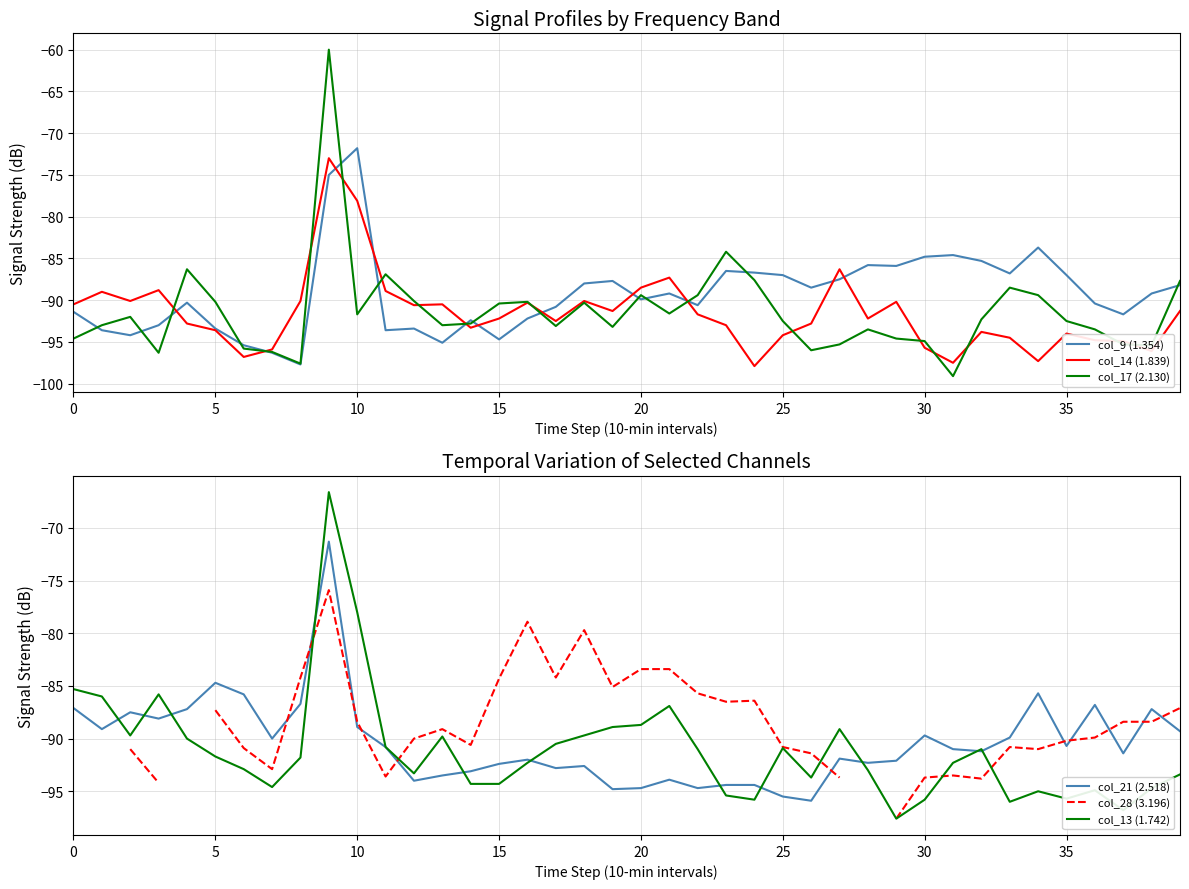

What is the greatest value displayed?

-60.0